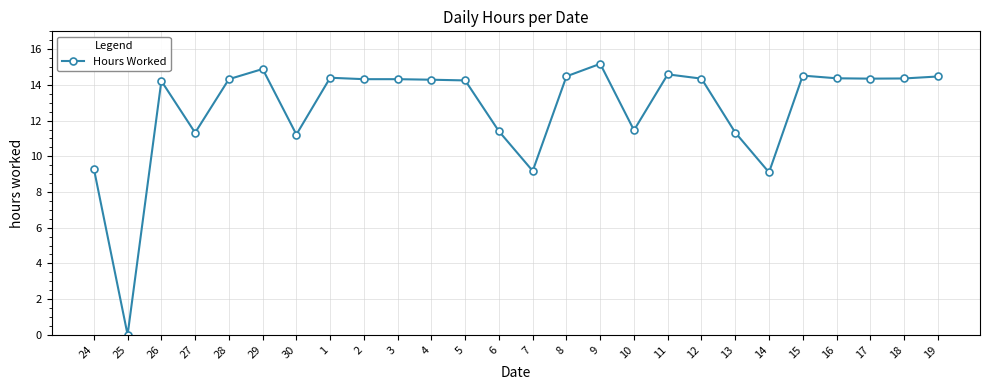

Is this an area chart (filled region under the line)?

No